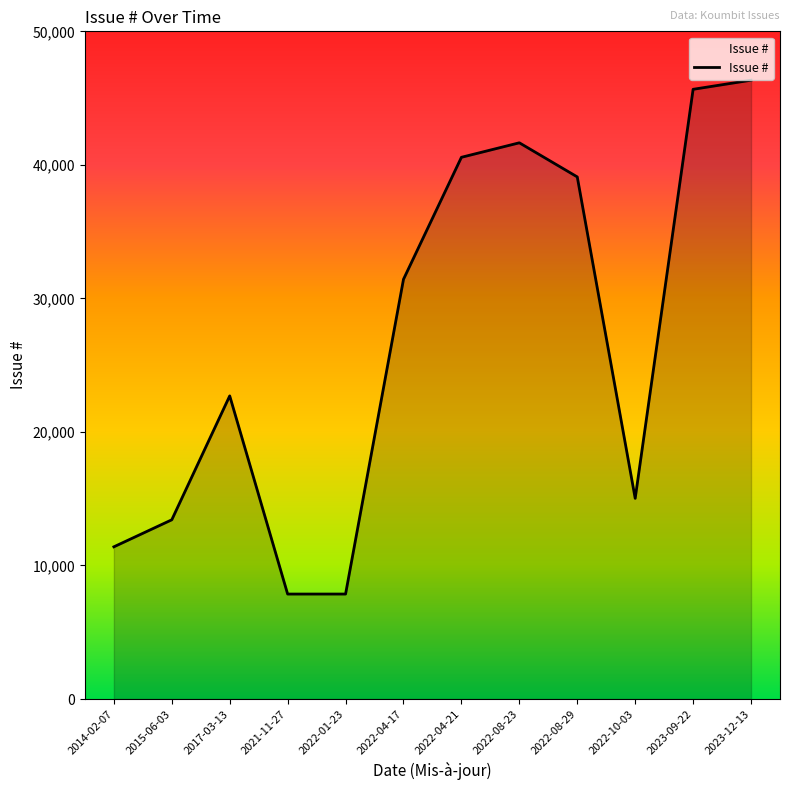

What is the difference between the maximum and minimum values?

38482